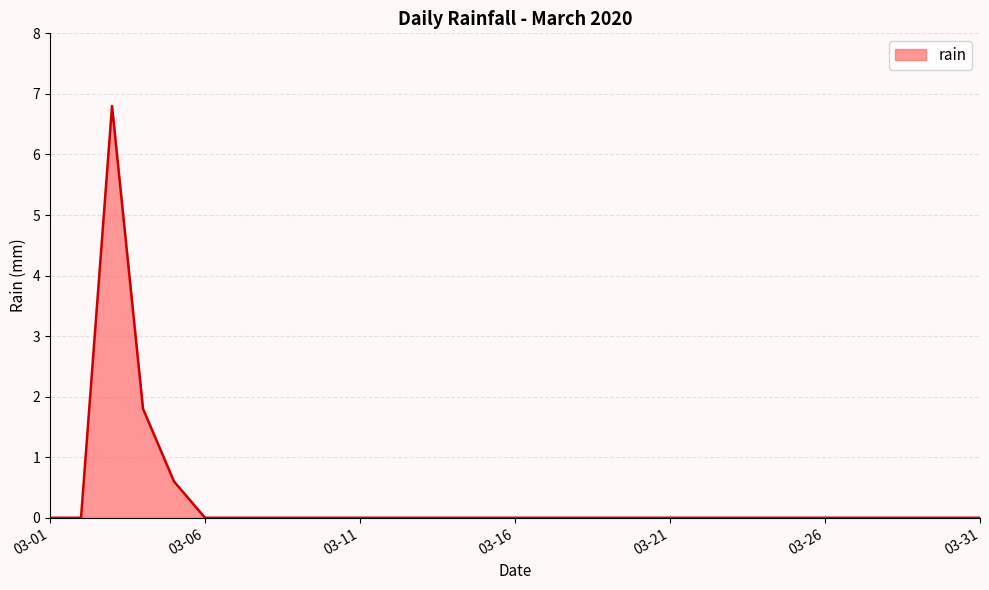

What is the greatest value displayed?

6.8